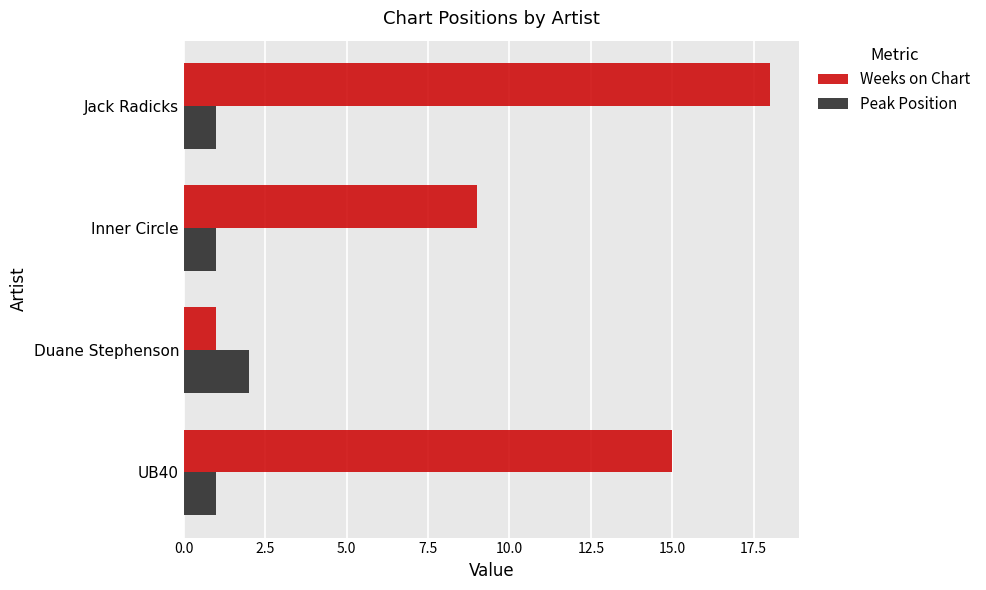

Count the number of data series in this chart.

2